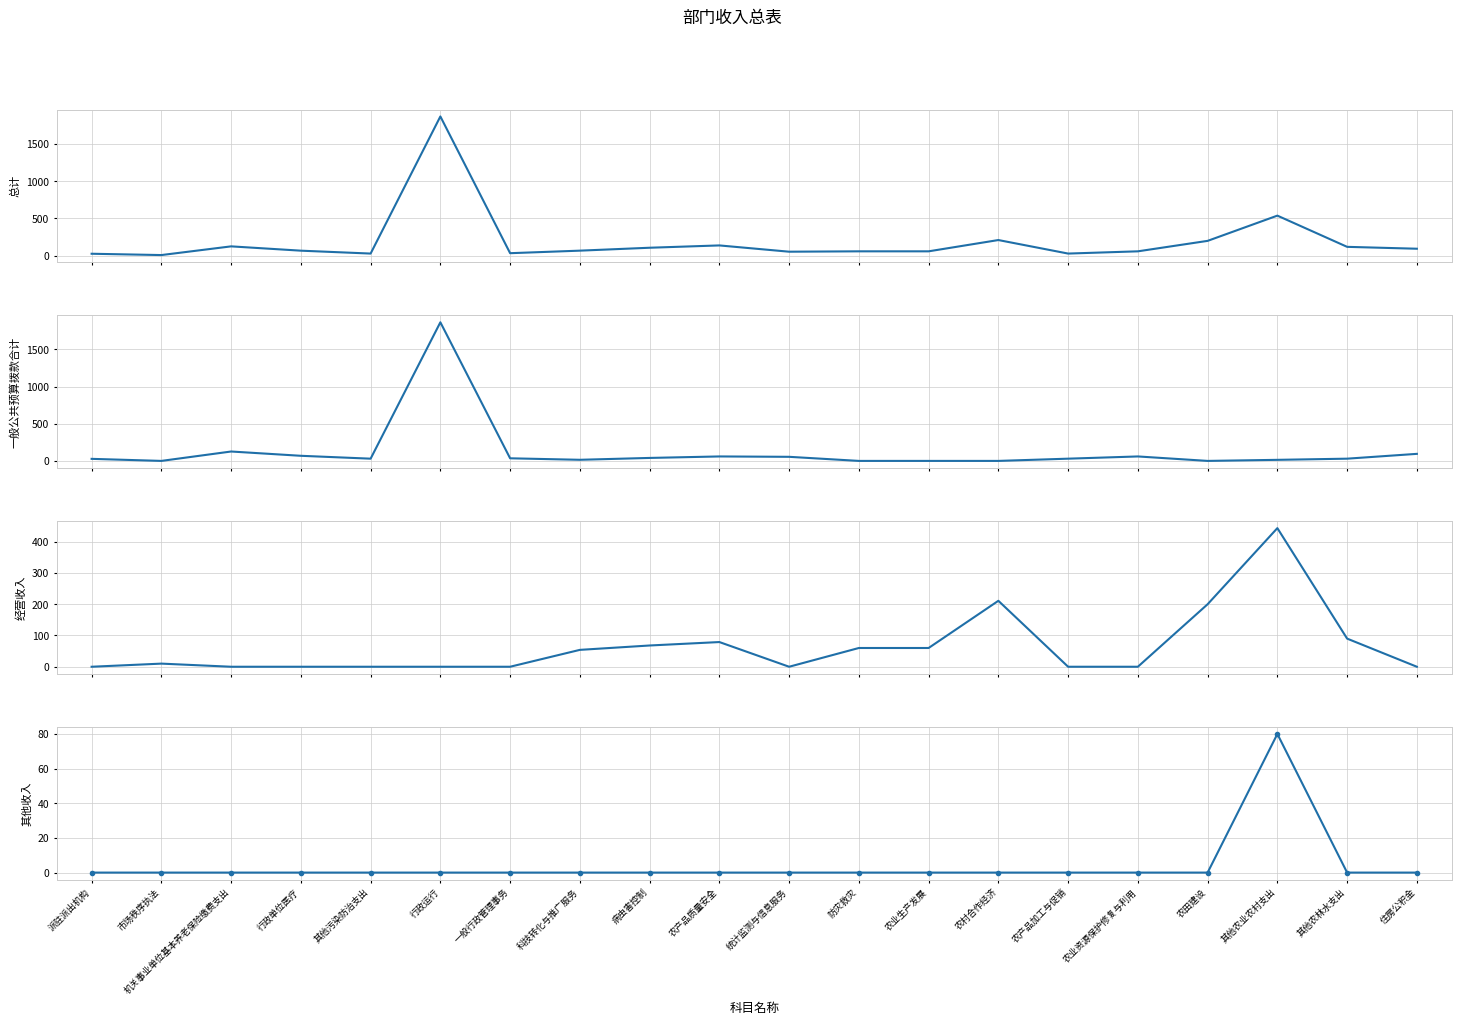

Count the number of data series in this chart.

4